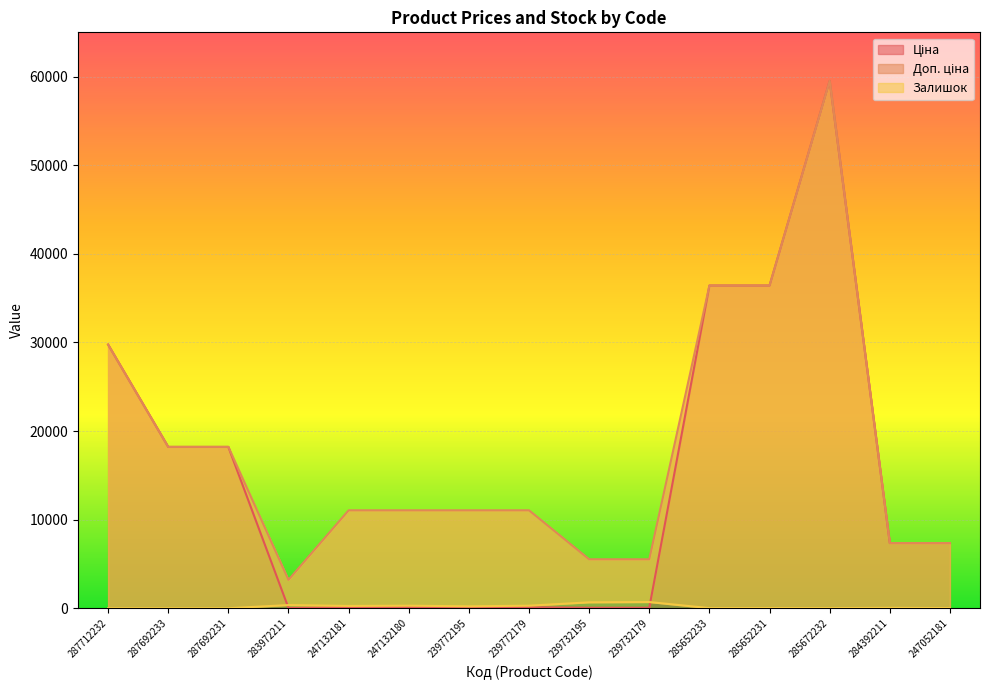

What are all the series names shown in the legend?

Ціна, Доп. ціна, Залишок